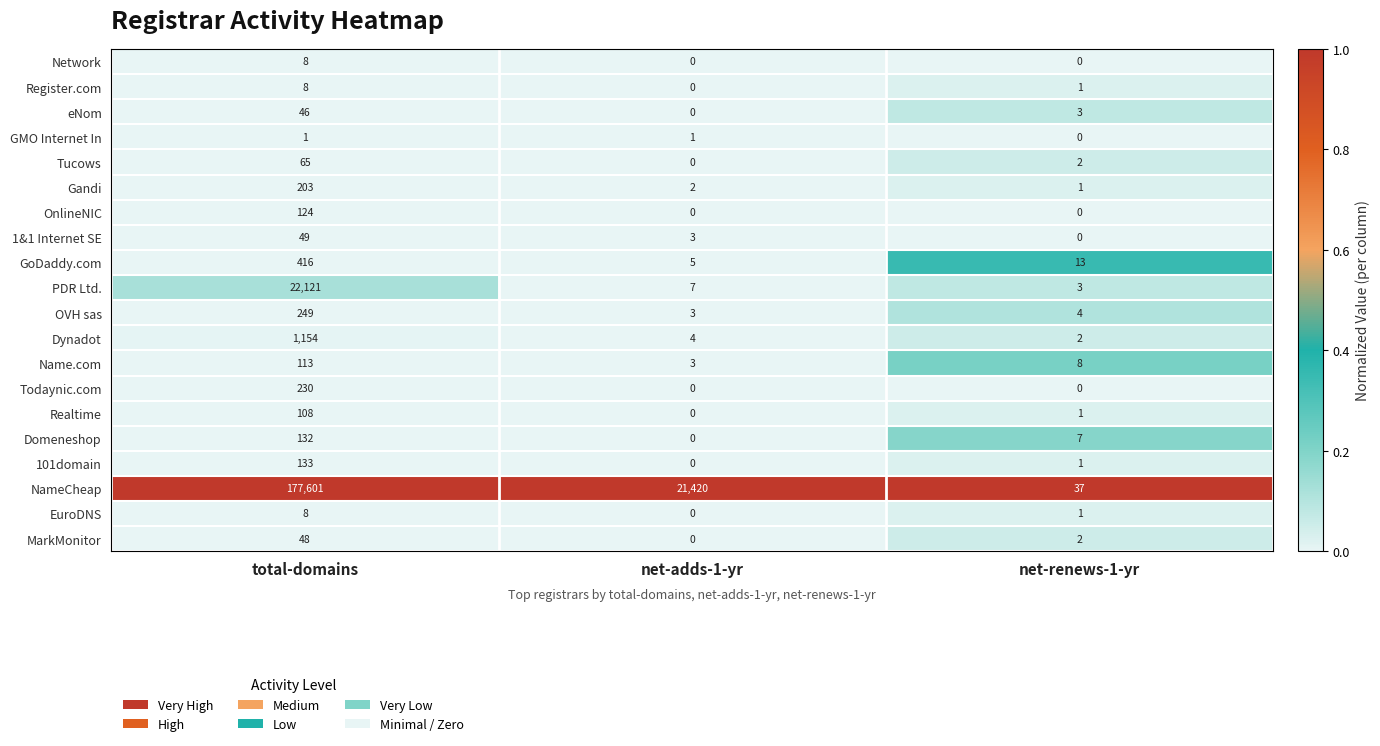

Which series has the largest total across all categories?

NameCheap